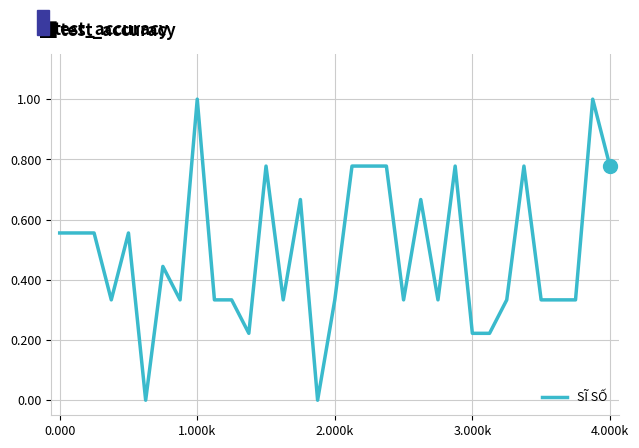

What is the greatest value displayed?

1.0